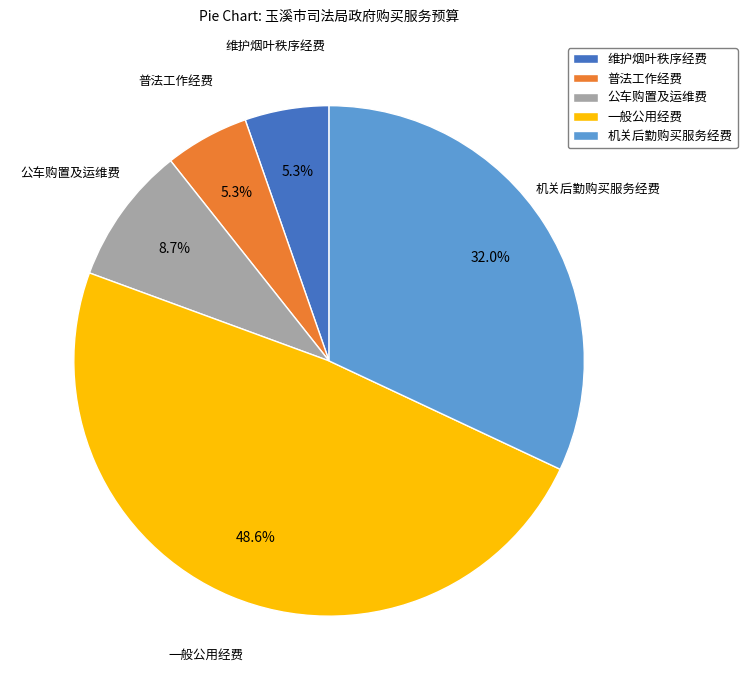

Which category has the biggest portion of the pie?

一般公用经费